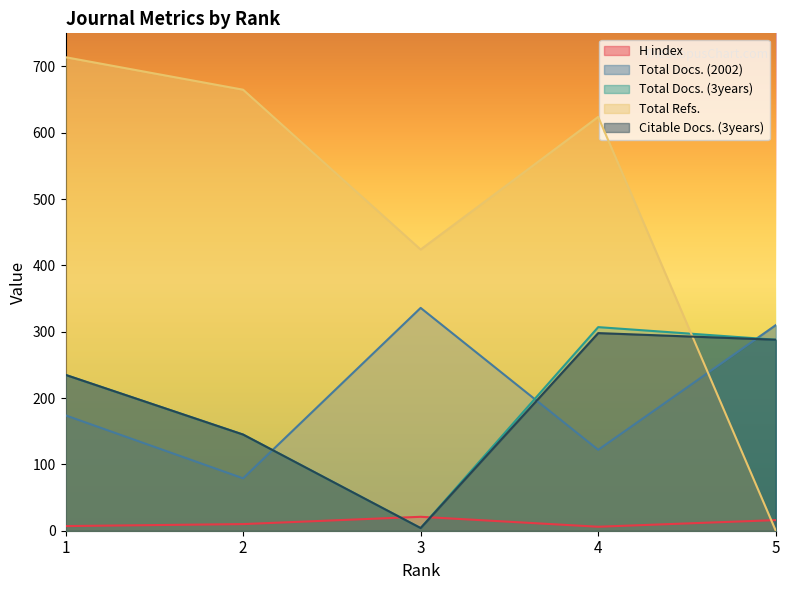

True or false: H index and Total Docs. (2002) intersect in this chart.

False